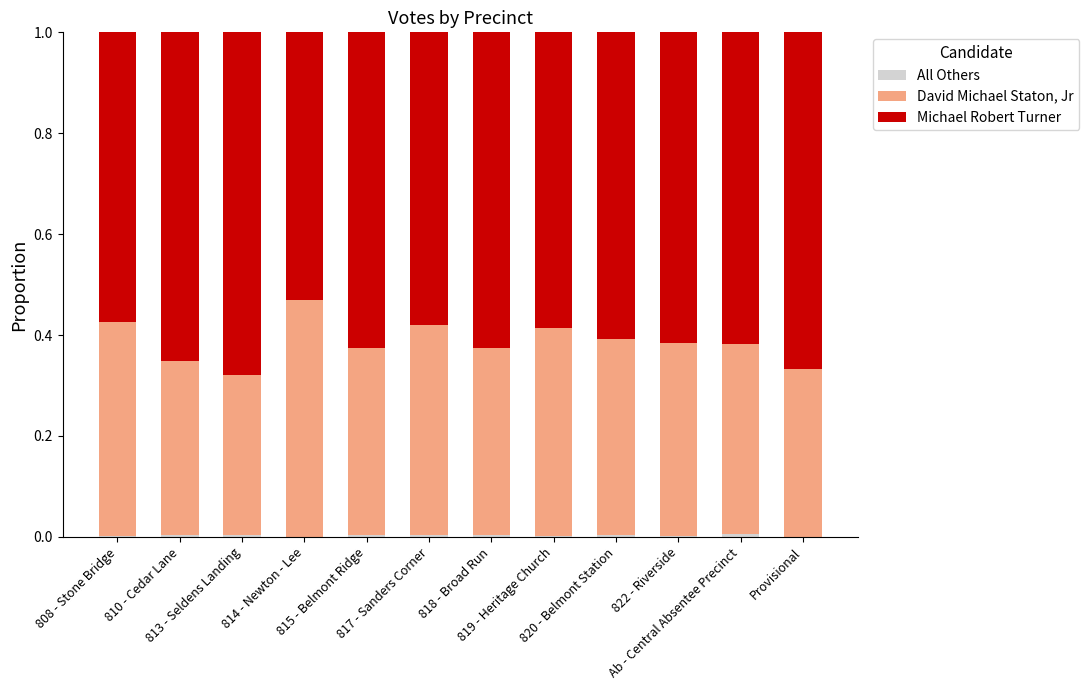

How many categories are shown in the chart?

12